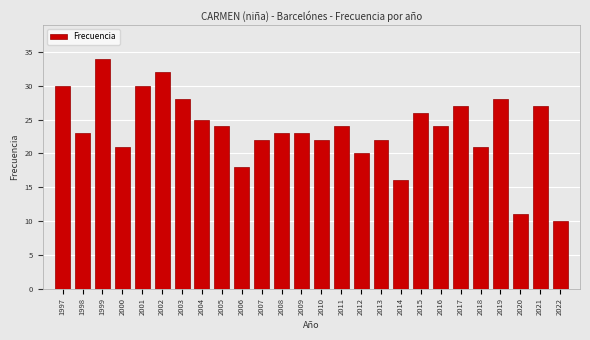

Reading left to right, extract all data points from this chart.

1997=30	1998=23	1999=34	2000=21	2001=30	2002=32	2003=28	2004=25	2005=24	2006=18	2007=22	2008=23	2009=23	2010=22	2011=24	2012=20	2013=22	2014=16	2015=26	2016=24	2017=27	2018=21	2019=28	2020=11	2021=27	2022=10